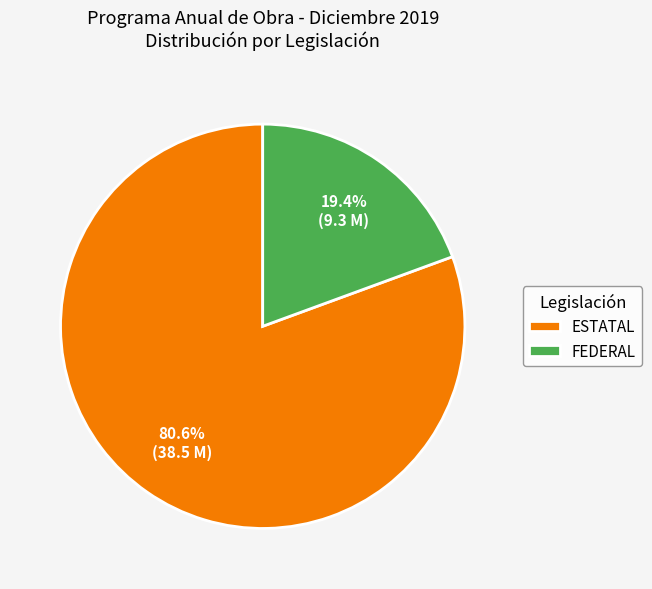

Which has a higher value, ESTATAL or FEDERAL?

ESTATAL